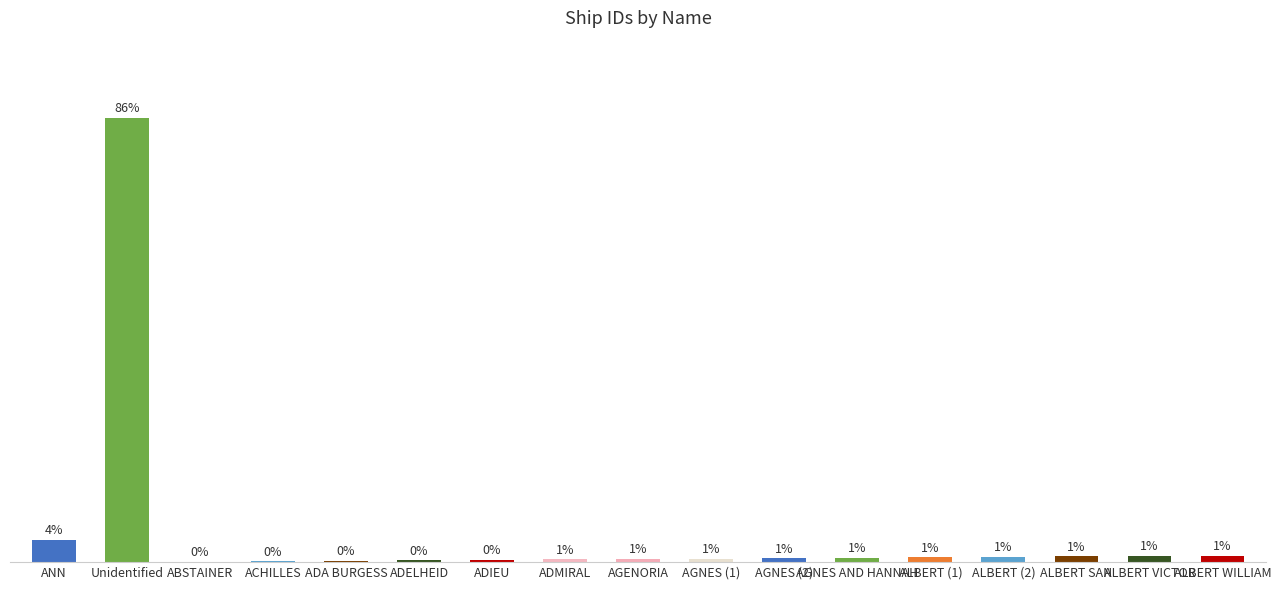

Which label corresponds to the largest value in the chart?

Unidentified